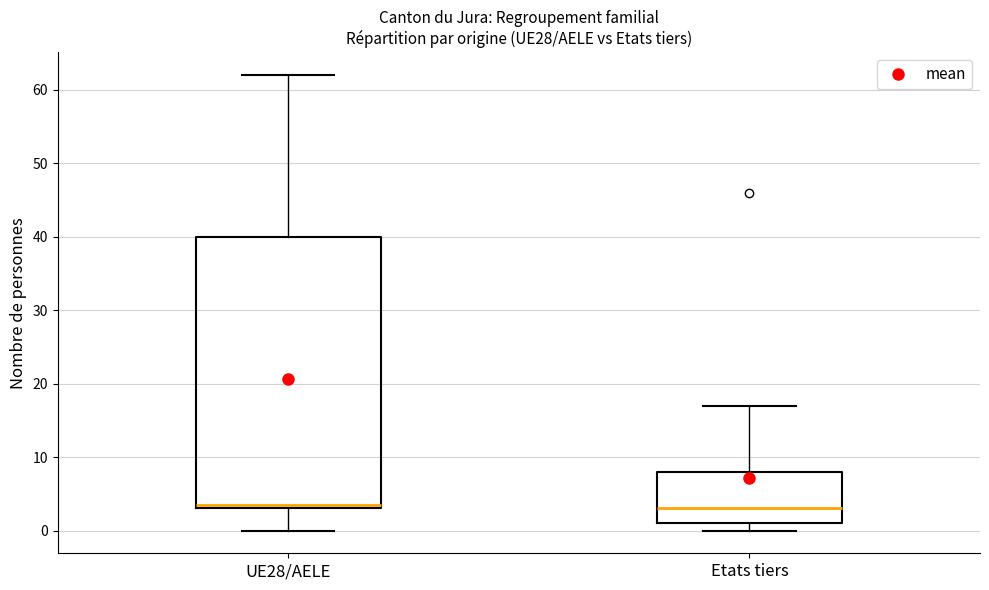

Reading left to right, transcribe this box plot: for each box, give where its median line is, the range the box spans, and where its two whiskers end, as read against the y-axis. The values are not printed on the chart, so give them approximately, as read against the axis.

UE28/AELE: median 4, box 3 to 40, whiskers 0 to 62
Etats tiers: median 3, box 1 to 8, whiskers 0 to 17